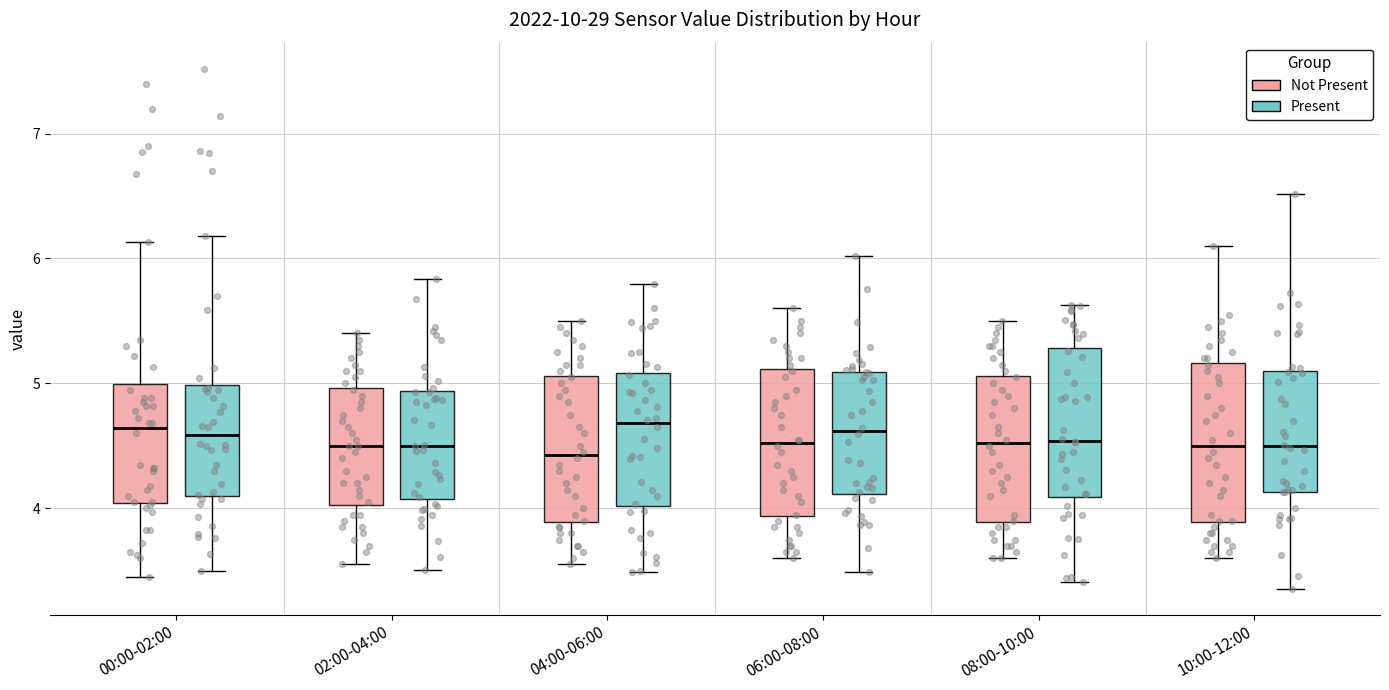

Reading left to right, transcribe this box plot: for each box, give where its median line is, the range the box spans, and where its two whiskers end, as read against the y-axis. The values are not printed on the chart, so give them approximately, as read against the axis.

00:00-02:00 (Not Present): median 4.6, box 4.0 to 5.0, whiskers 3.5 to 6.1
00:00-02:00 (Present): median 4.6, box 4.1 to 5.0, whiskers 3.5 to 6.2
02:00-04:00 (Not Present): median 4.5, box 4.0 to 5.0, whiskers 3.6 to 5.4
02:00-04:00 (Present): median 4.5, box 4.1 to 4.9, whiskers 3.5 to 5.8
04:00-06:00 (Not Present): median 4.4, box 3.9 to 5.1, whiskers 3.6 to 5.5
04:00-06:00 (Present): median 4.7, box 4.0 to 5.1, whiskers 3.5 to 5.8
06:00-08:00 (Not Present): median 4.5, box 3.9 to 5.1, whiskers 3.6 to 5.6
06:00-08:00 (Present): median 4.6, box 4.1 to 5.1, whiskers 3.5 to 6.0
08:00-10:00 (Not Present): median 4.5, box 3.9 to 5.1, whiskers 3.6 to 5.5
08:00-10:00 (Present): median 4.5, box 4.1 to 5.3, whiskers 3.4 to 5.6
10:00-12:00 (Not Present): median 4.5, box 3.9 to 5.2, whiskers 3.6 to 6.1
10:00-12:00 (Present): median 4.5, box 4.1 to 5.1, whiskers 3.4 to 6.5